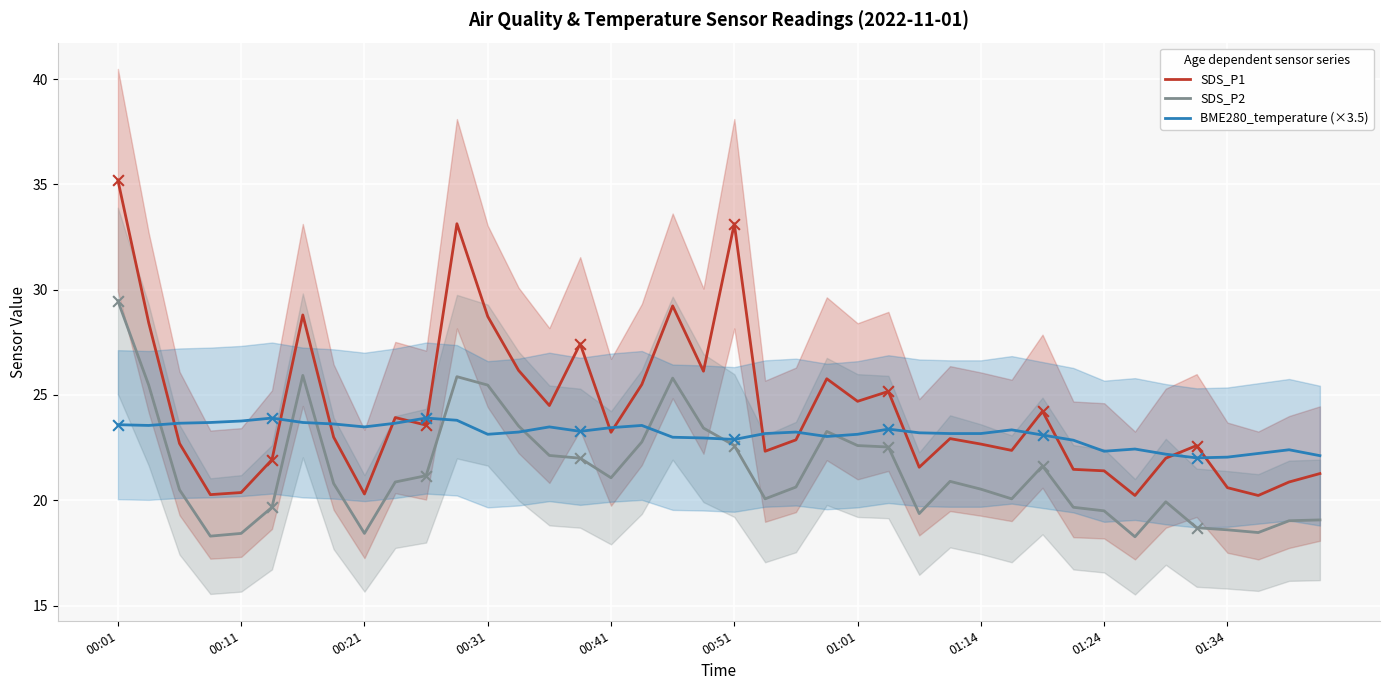

Is the value of SDS_P2 at 22 greater than the value of SDS_P1 at 18?

No